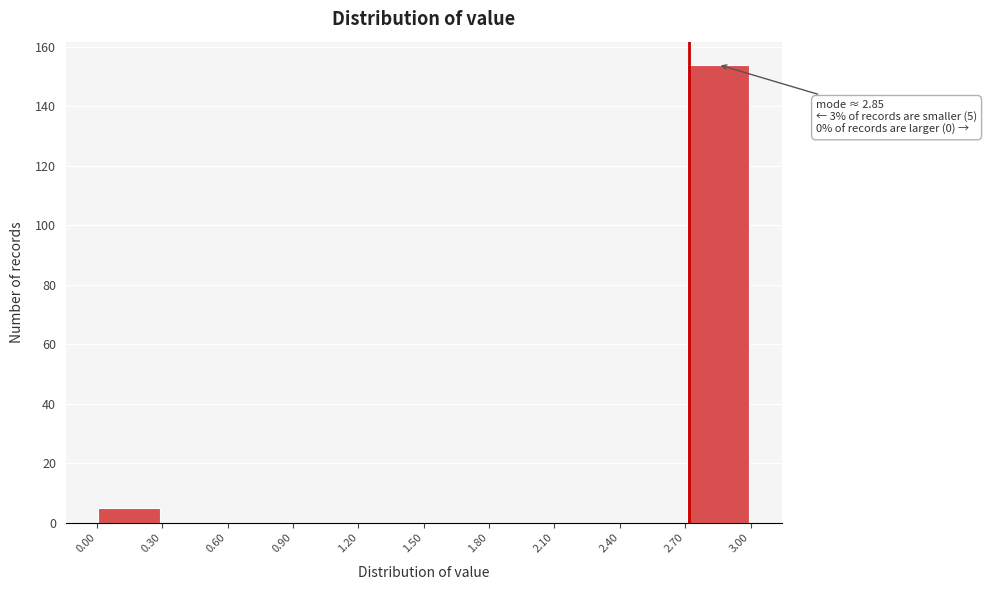

Over which range of the x-axis is the bar tallest?

2.70 to 3.00